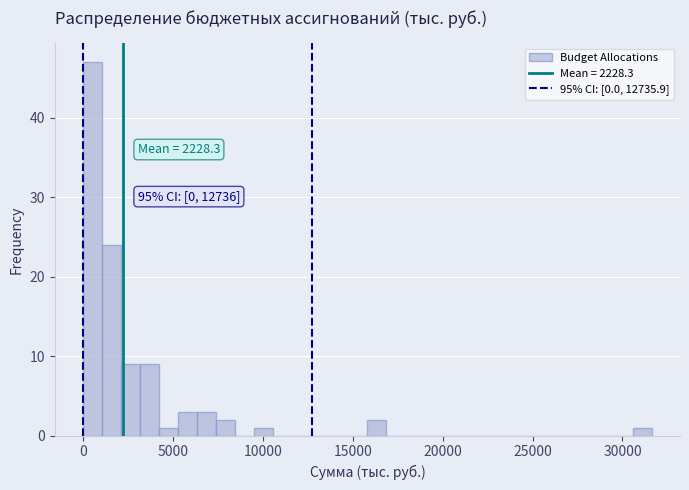

Read against the x-axis, roughly where is the centre of the tallest bar?

500